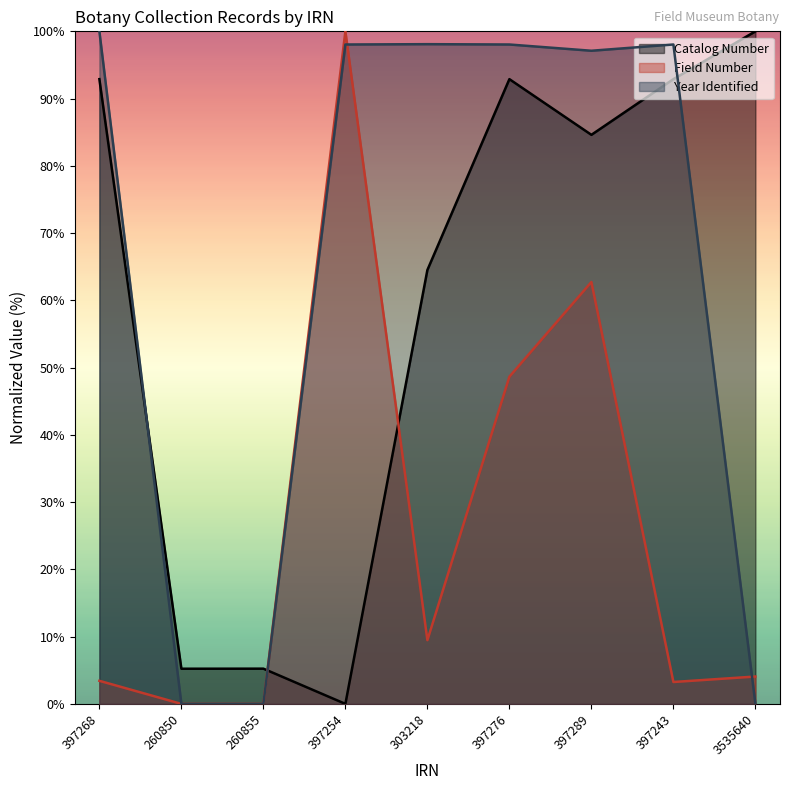

At which category is the sum across all series the highest?

397289